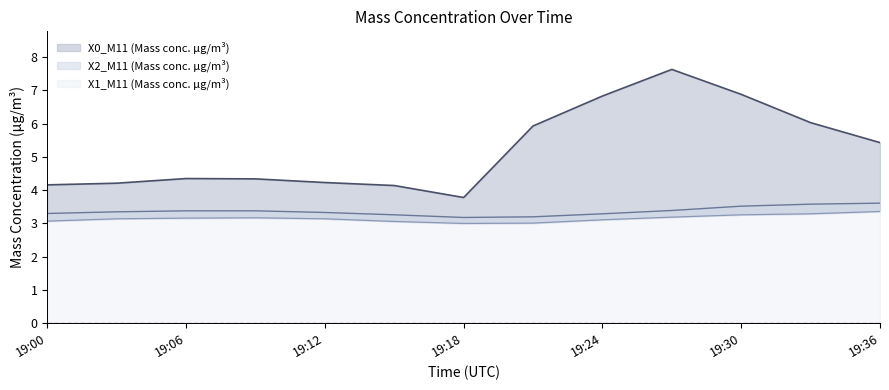

True or false: X1_M11 (Mass conc. μg/m³) and X2_M11 (Mass conc. μg/m³) intersect in this chart.

False